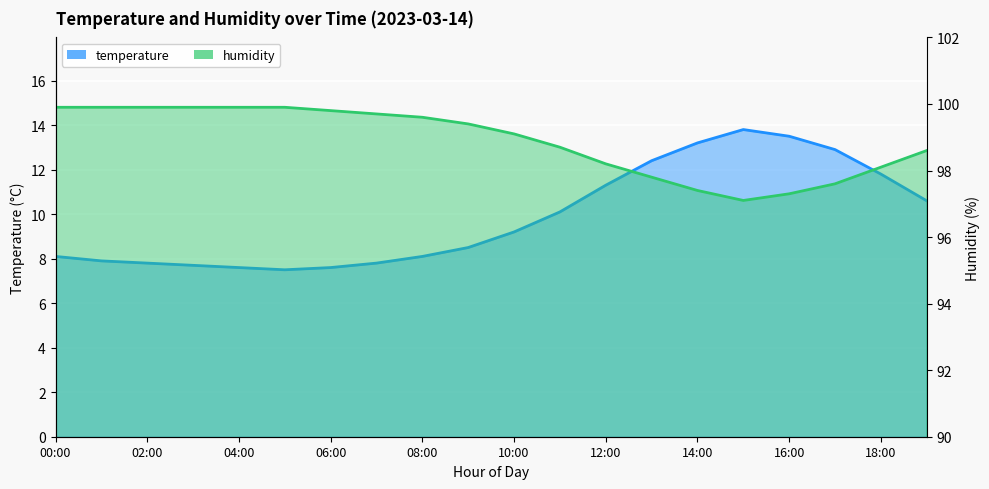

The humidity series shows 99.7 at 07:00. True or false?

True